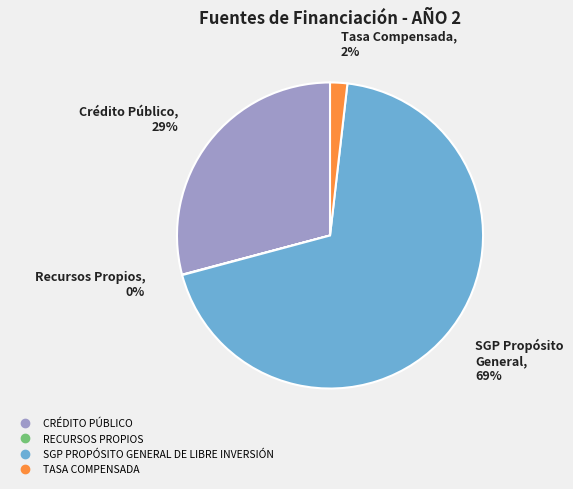

To the nearest percent, what is the average slice percentage?

25%